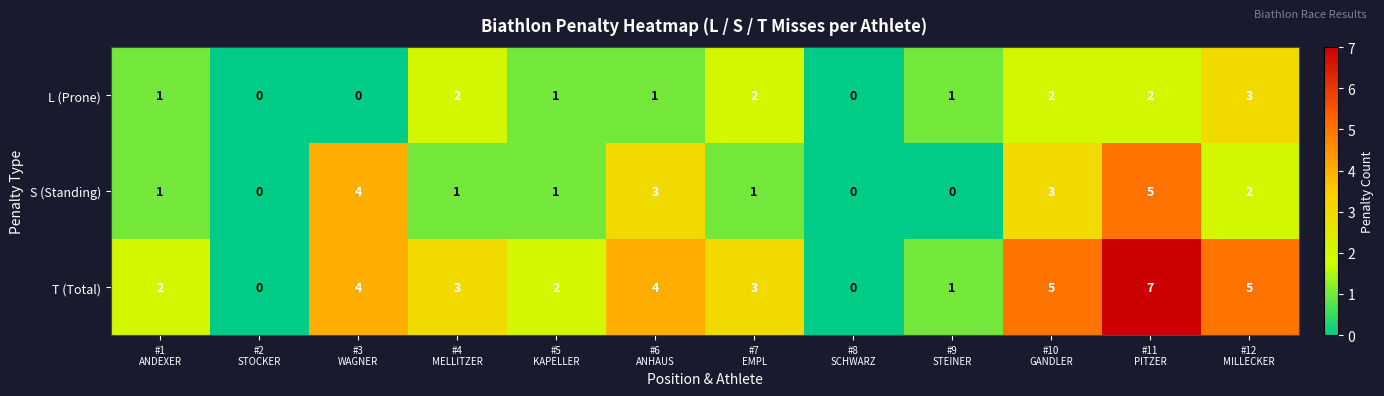

At how many categories does at least one series exceed 6?

1